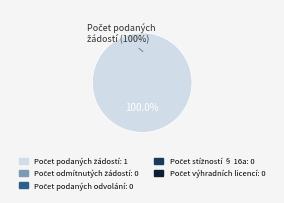

Rank the categories by value from highest to lowest.

Počet podaných žádostí, Počet odmítnutých žádostí, Počet podaných odvolání, Počet stížností § 16a, Počet výhradních licencí